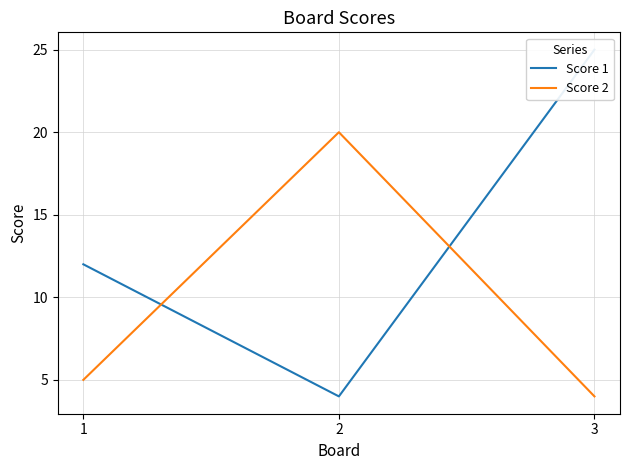

What is the difference between the maximum and second lowest values in the Score 2 series?

15